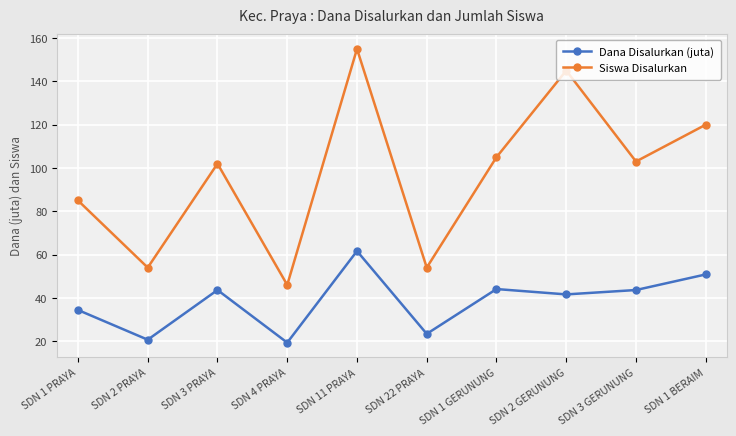

Which series has the largest total across all categories?

Siswa Disalurkan